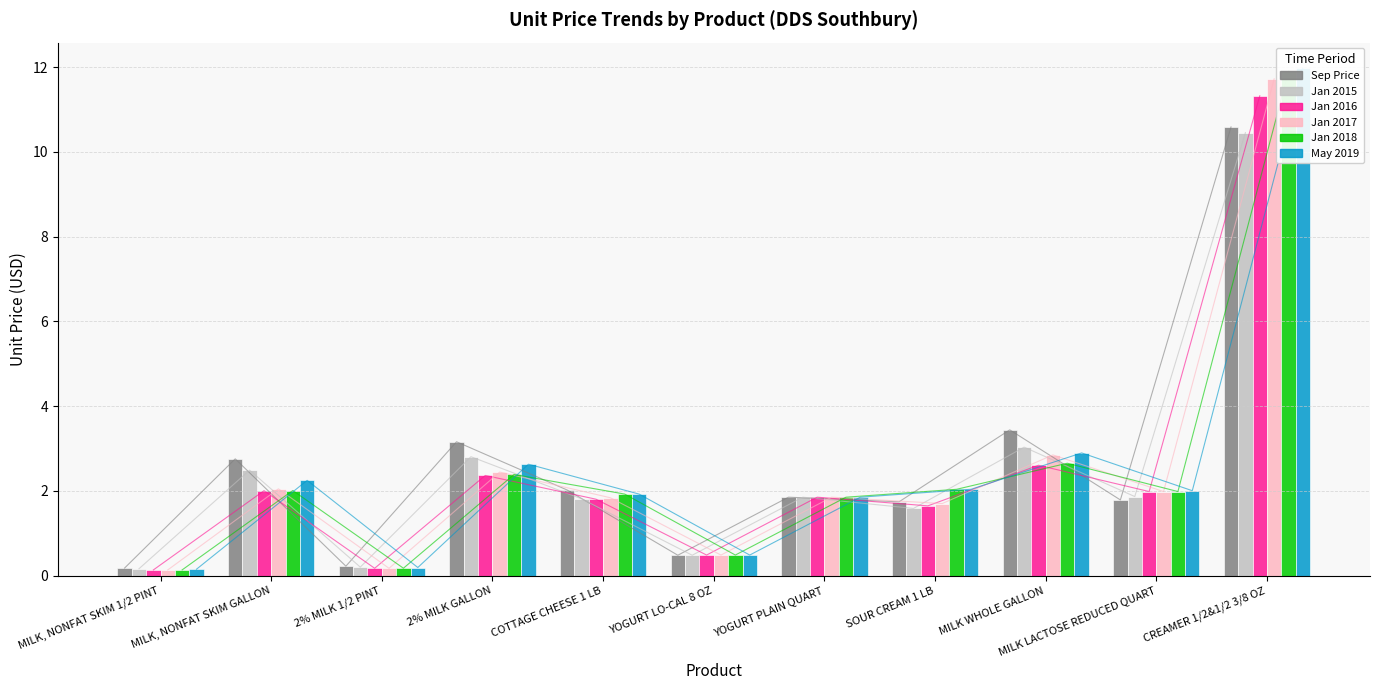

Are the bars grouped side by side (vs. stacked)?

Yes